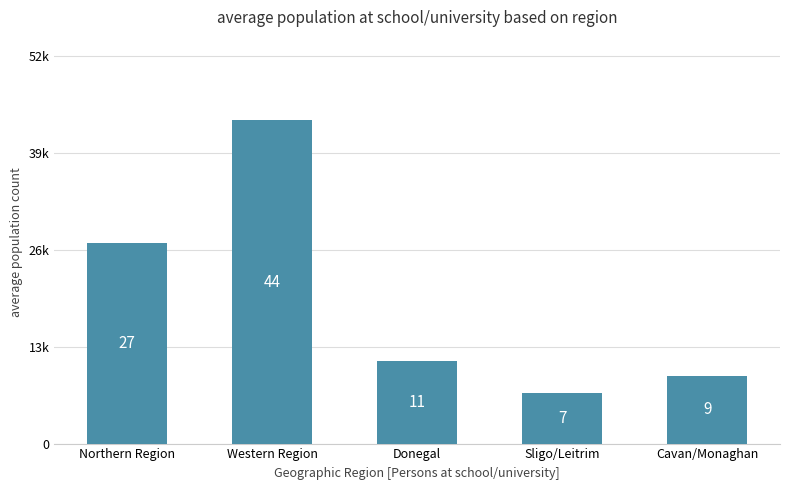

Are the bars horizontal?

No